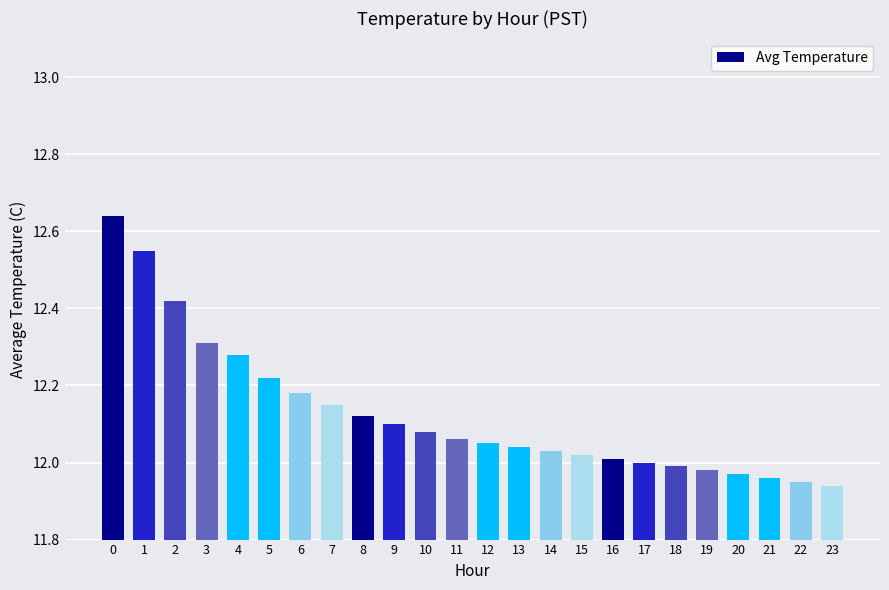

Is it true that the value at 7 is 20.8?

False